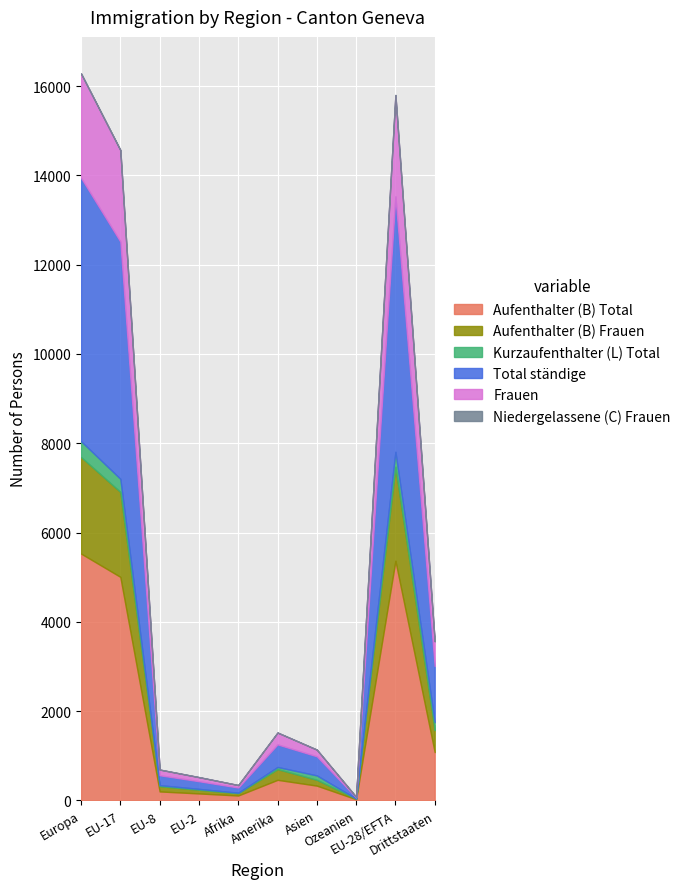

What are all the series names shown in the legend?

Aufenthalter (B) Total, Aufenthalter (B) Frauen, Kurzaufenthalter (L) Total, Total ständige, Frauen, Niedergelassene (C) Frauen